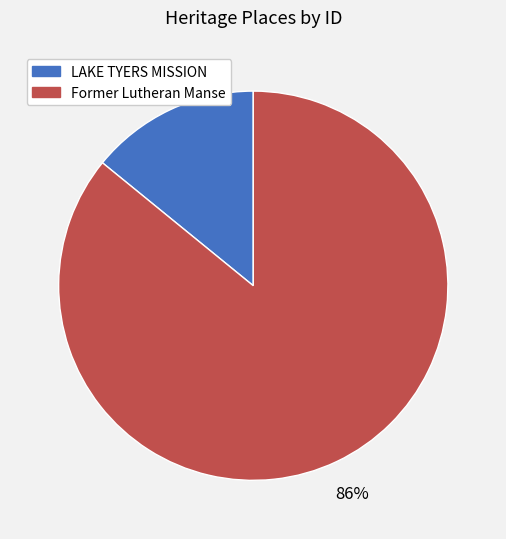

How many segments does this pie chart have?

2